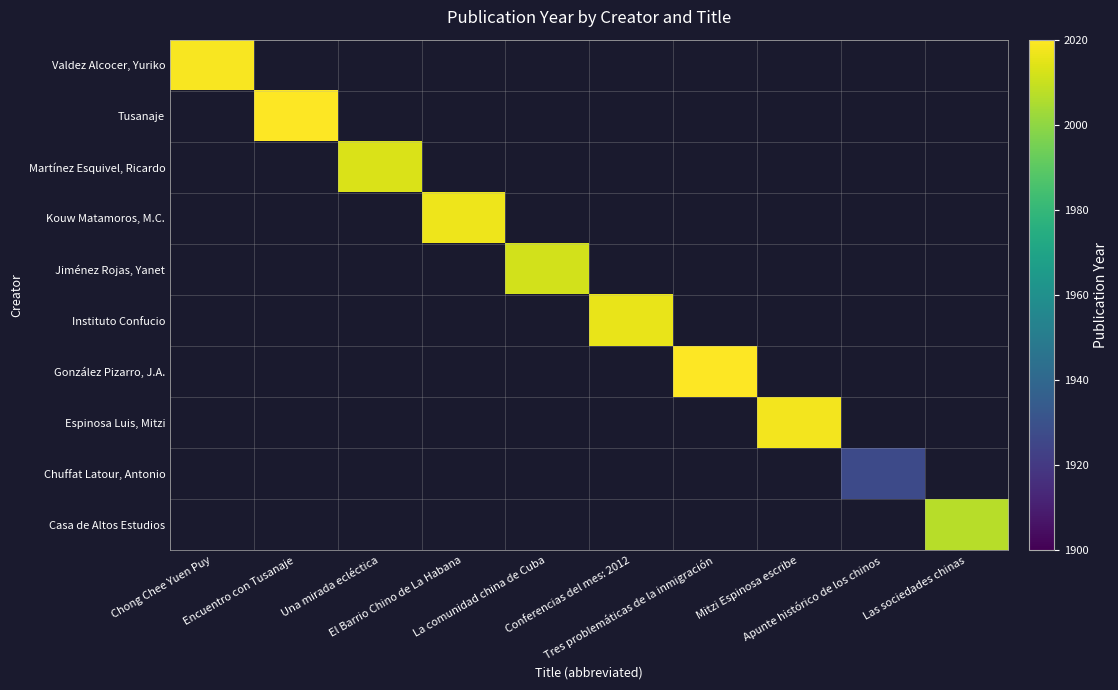

Is the value of González Pizarro, J.A. at Chong Chee Yuen Puy greater than the value of Instituto Confucio at Encuentro con Tusanaje?

No